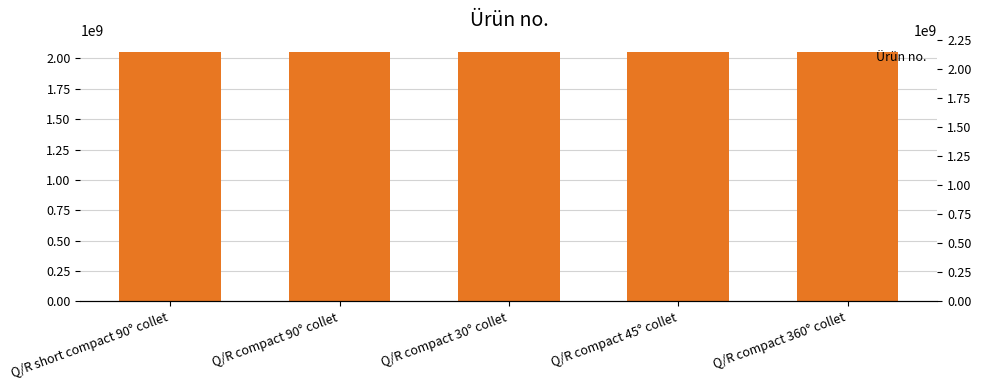

Are the bars grouped side by side (vs. stacked)?

No